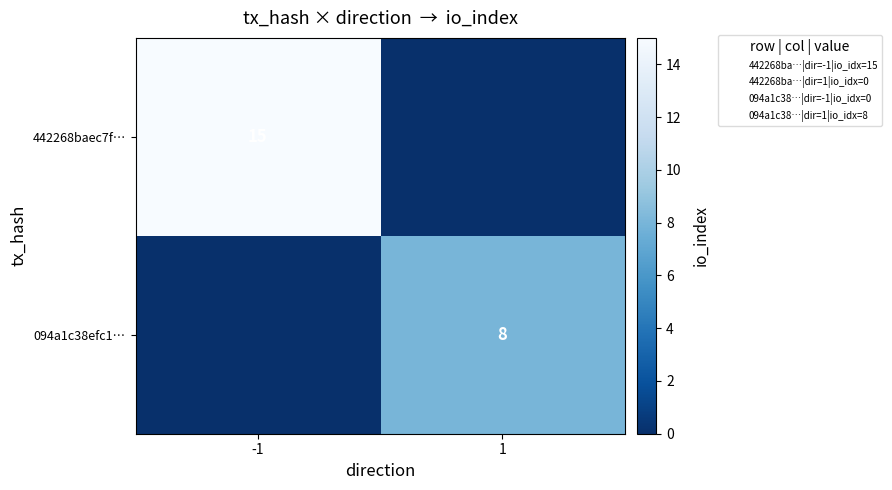

Is it true that 442268baec7f… equals 15 at -1?

True